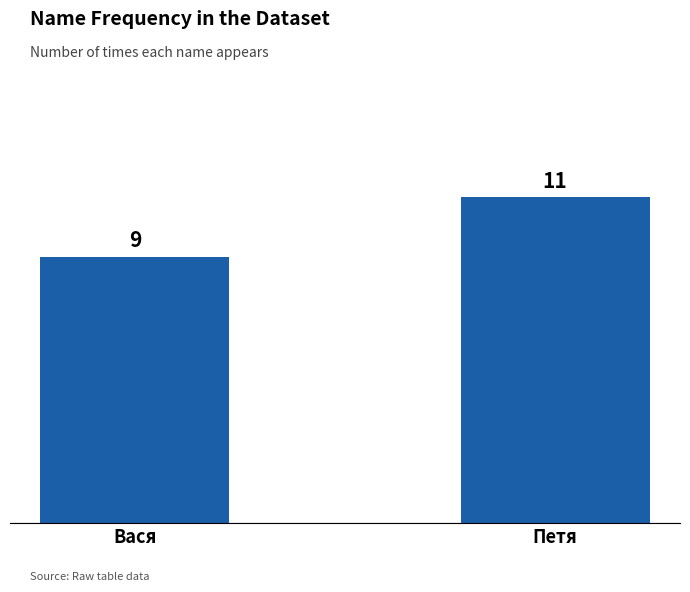

How many data points does each series have?

2